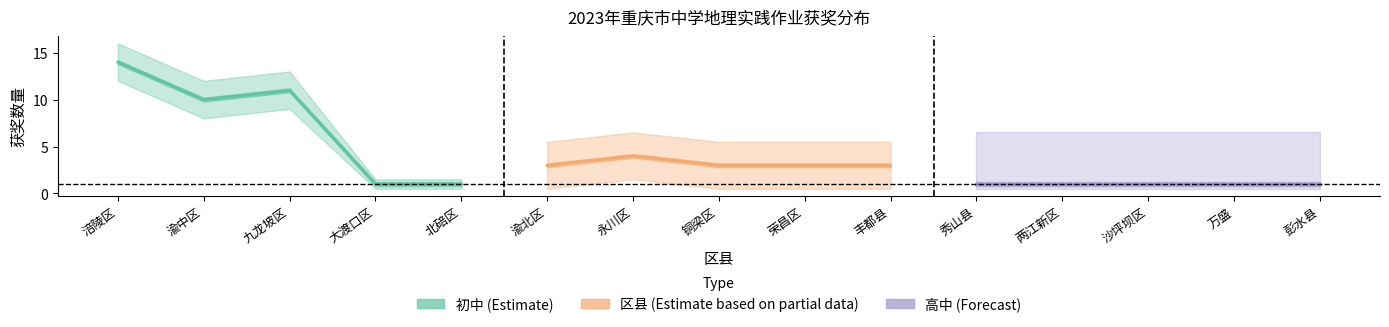

What is the value of the 初中 (Estimate) point at the 3rd from the left?

11